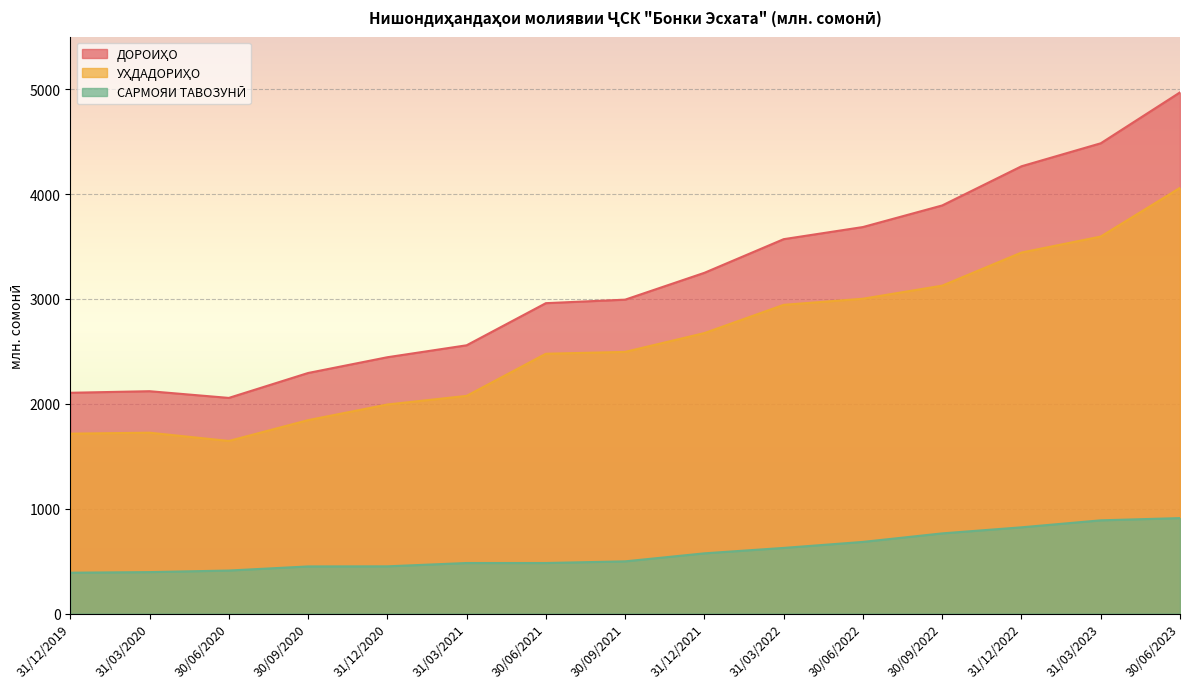

What is the value of the УҲДАДОРИҲО point at the 14th from the left?

3594.6